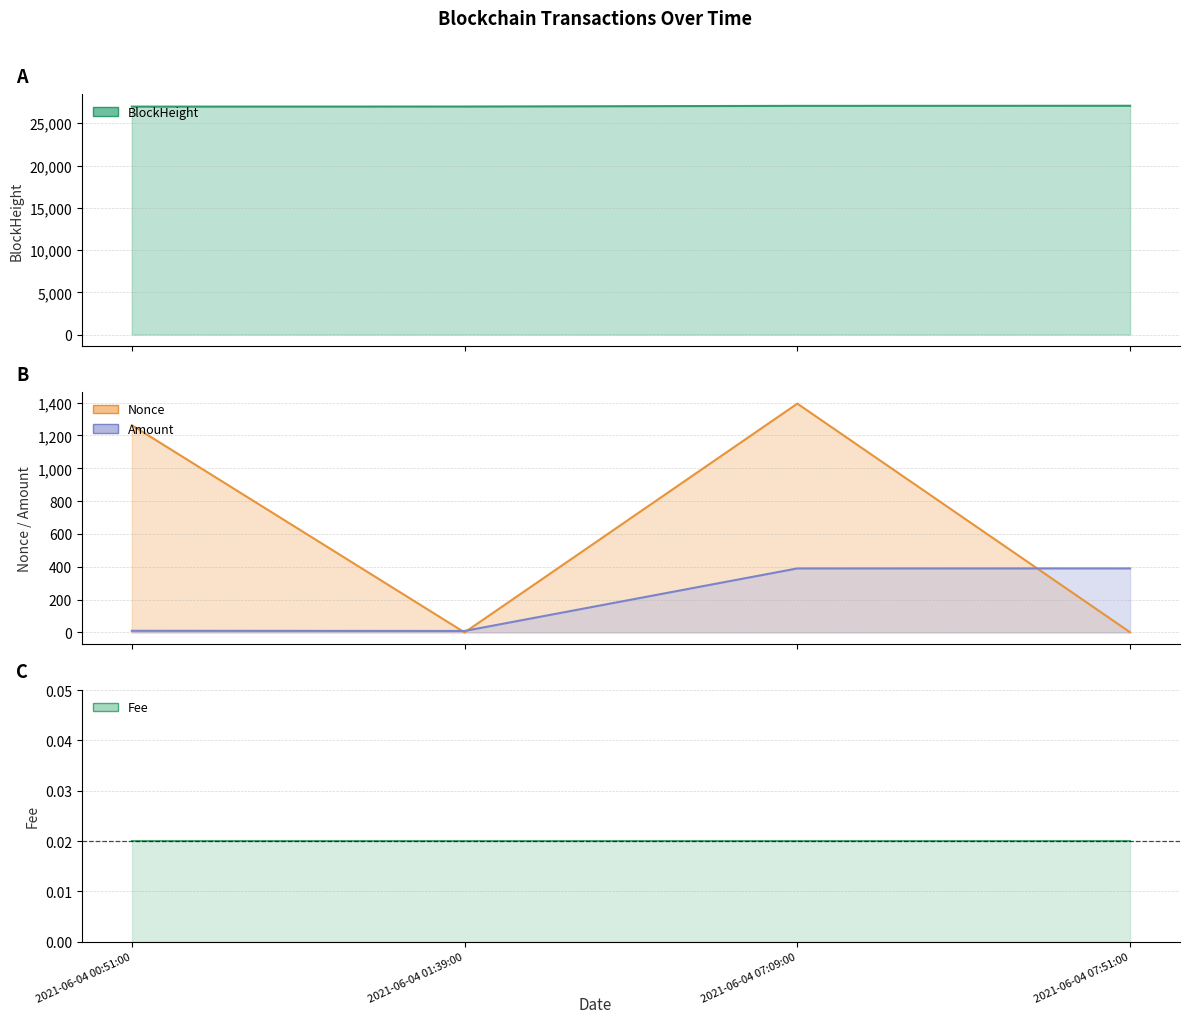

Which category has the lowest value across all series?

2021-06-04 01:39:00